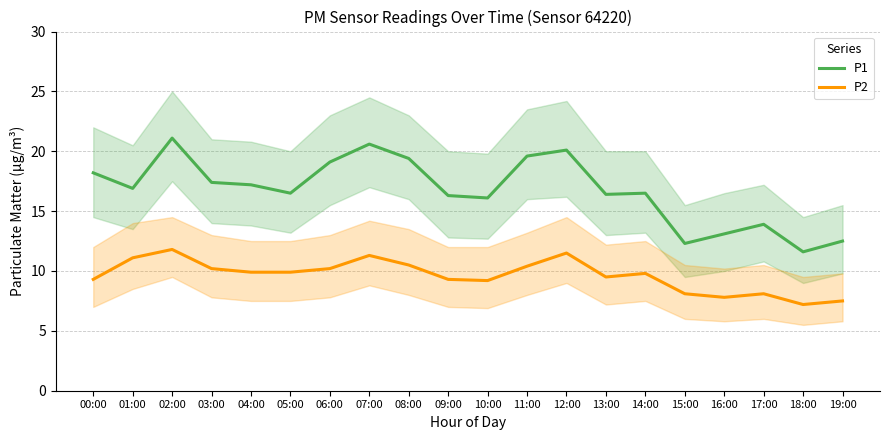

Reading left to right, list all the values displayed in this chart.

P1: 18.2	16.9	21.1	17.4	17.2	16.5	19.1	20.6	19.4	16.3	16.1	19.6	20.1	16.4	16.5	12.3	13.1	13.9	11.6	12.5
P2: 9.3	11.1	11.8	10.2	9.9	9.9	10.2	11.3	10.5	9.3	9.2	10.4	11.5	9.5	9.8	8.1	7.8	8.1	7.2	7.5